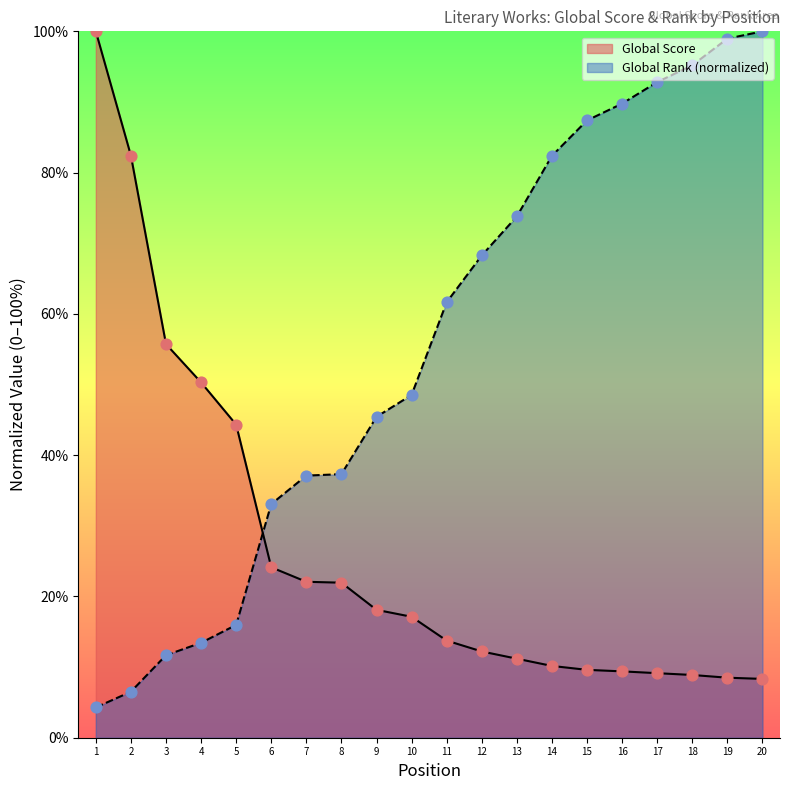

Which series has the largest total across all categories?

Global Rank (normalized)